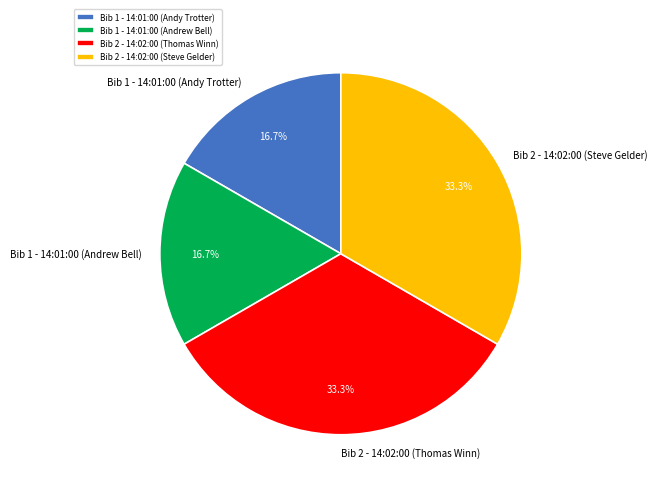

True or false: Bib 2 - 14:02:00 (Thomas Winn) accounts for 33% of the total.

True